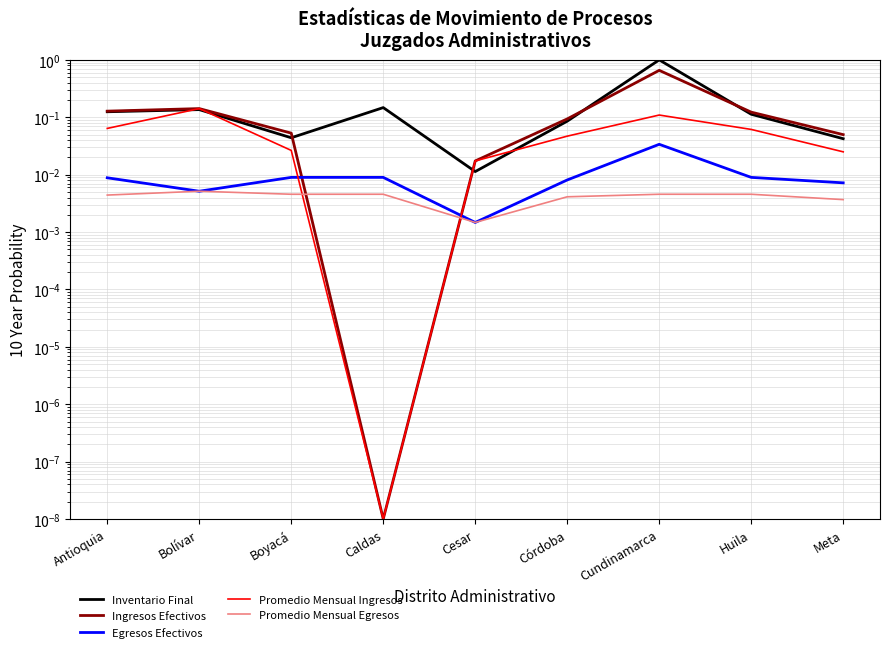

Rank the series at Antioquia from highest to lowest value.

Ingresos Efectivos, Inventario Final, Promedio Mensual Ingresos, Egresos Efectivos, Promedio Mensual Egresos